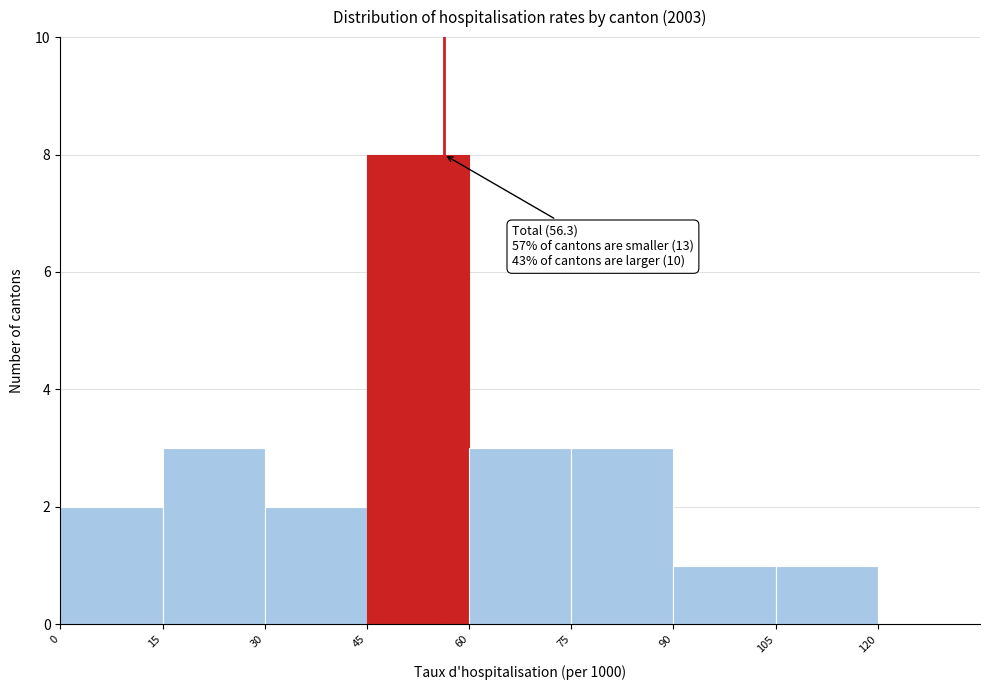

Which range on the x-axis has the tallest bar?

45 to 60